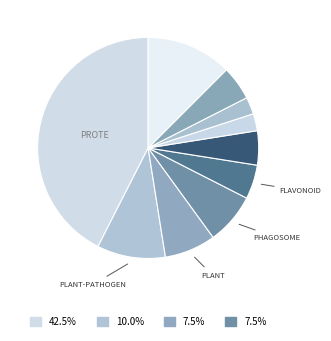

Count the number of slices in the pie.

10